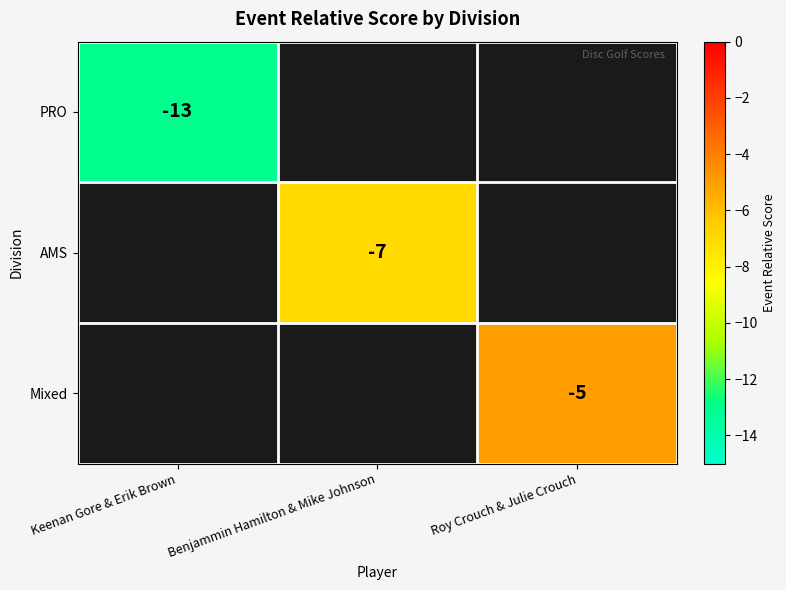

Is it true that PRO equals -13 at Keenan Gore & Erik Brown?

True